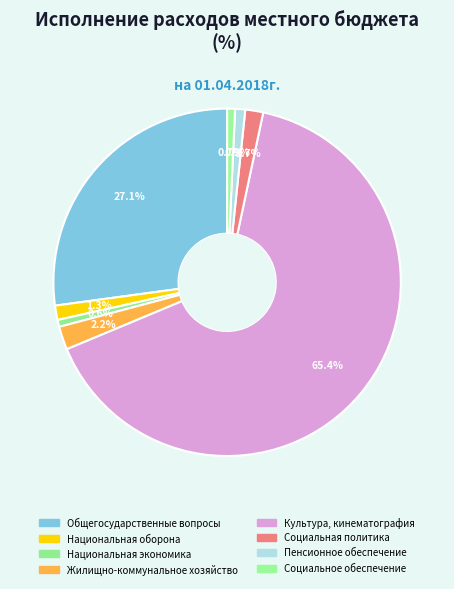

How many segments does this pie chart have?

8